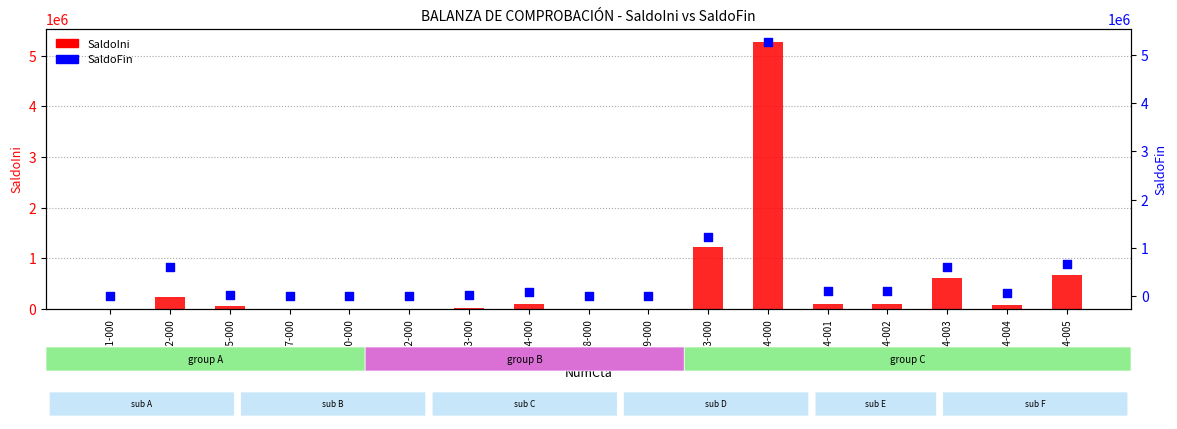

Which series has the widest spread of Y values?

SaldoIni